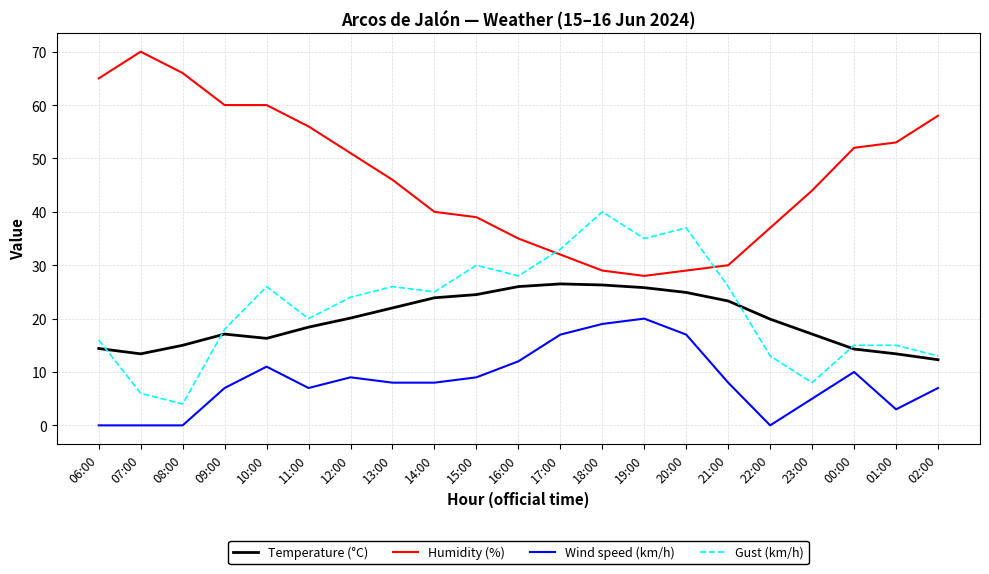

The Humidity (%) series shows 70.0 at 07:00. True or false?

True